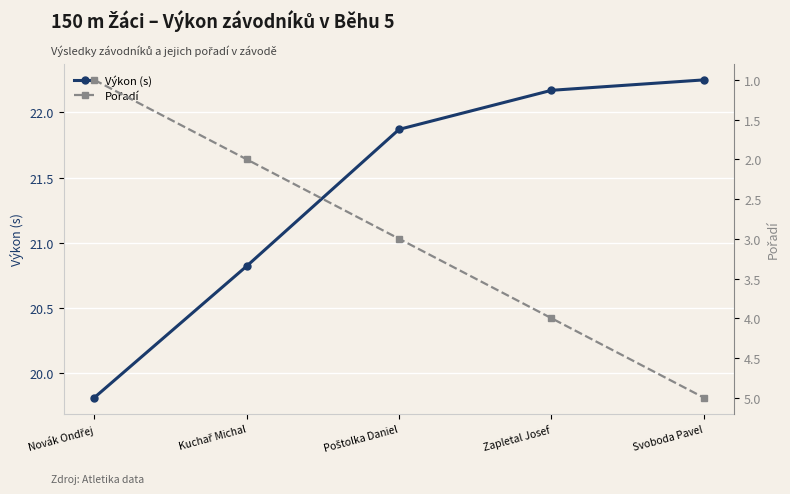

List the series in order of their overall mean, lowest first.

Pořadí, Výkon (s)